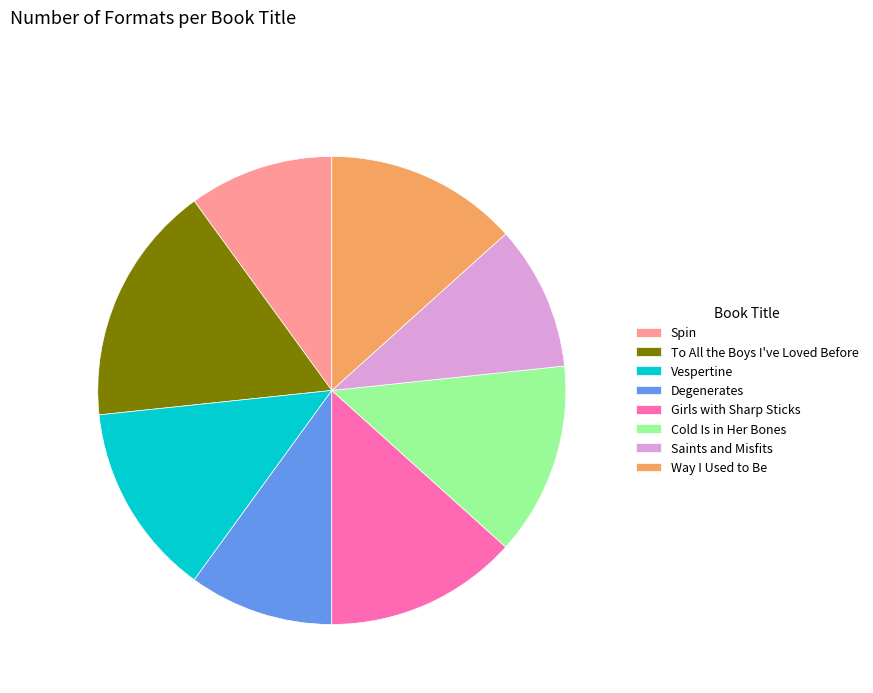

The Spin slice represents 1% of the pie. True or false?

False